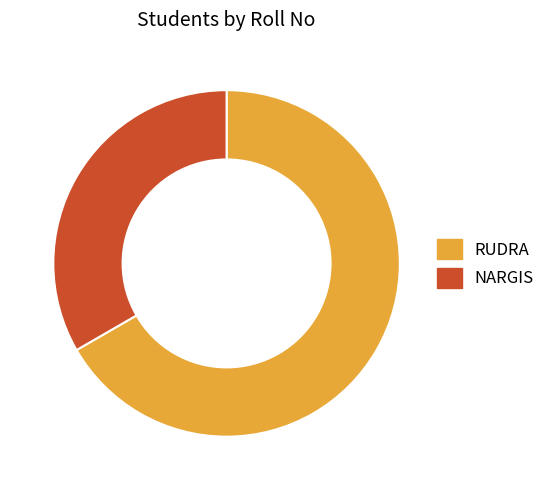

True or false: RUDRA accounts for 67% of the total.

True